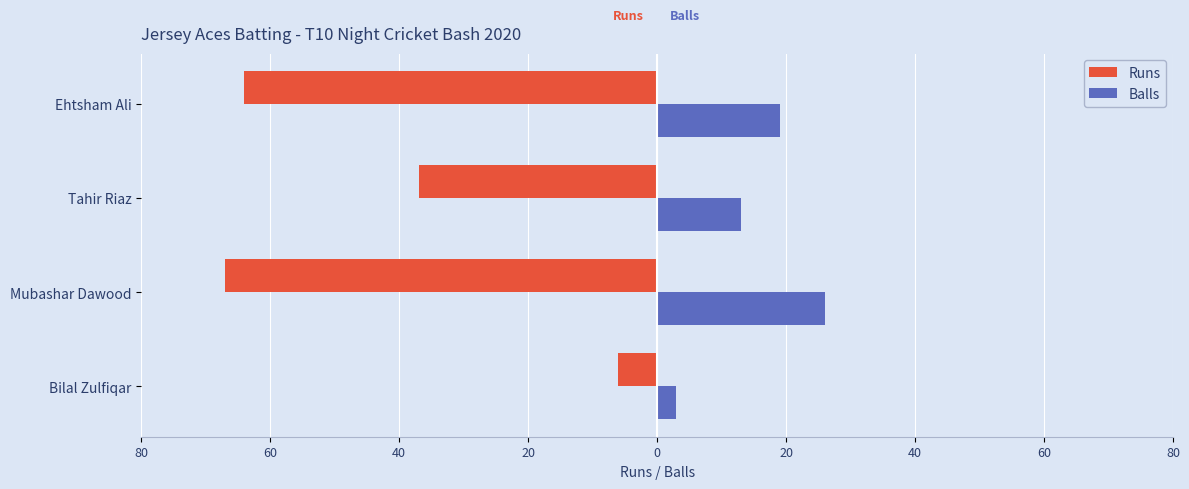

What are all the series names shown in the legend?

Runs, Balls